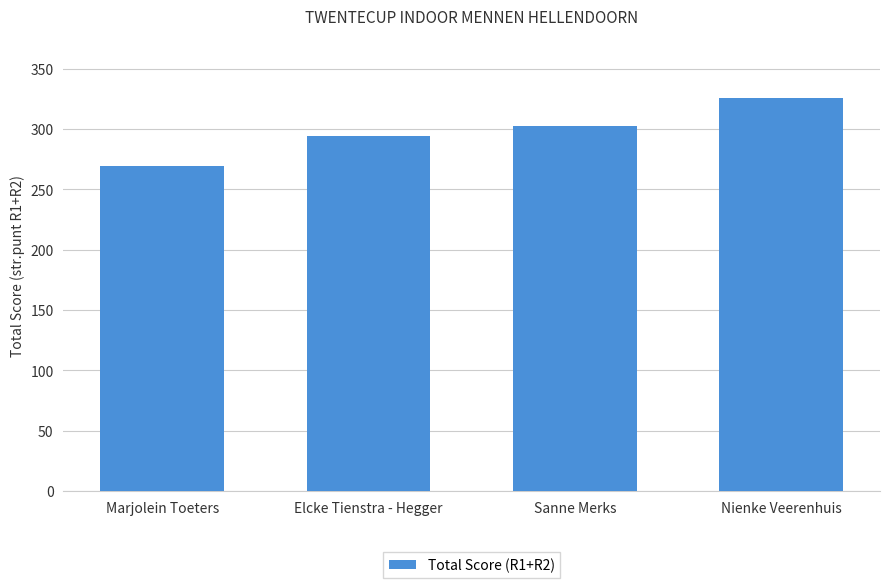

List the labels in order of value, smallest first.

Marjolein Toeters, Elcke Tienstra - Hegger, Sanne Merks, Nienke Veerenhuis